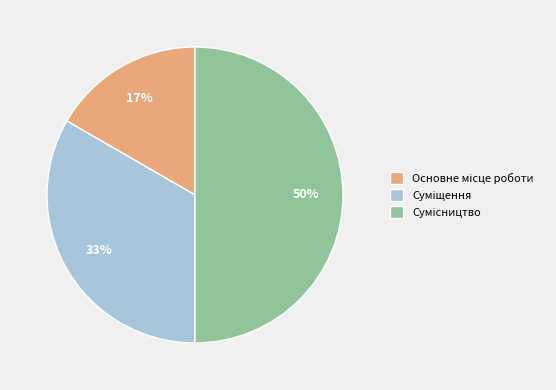

To the nearest percent, what is the average slice percentage?

33%